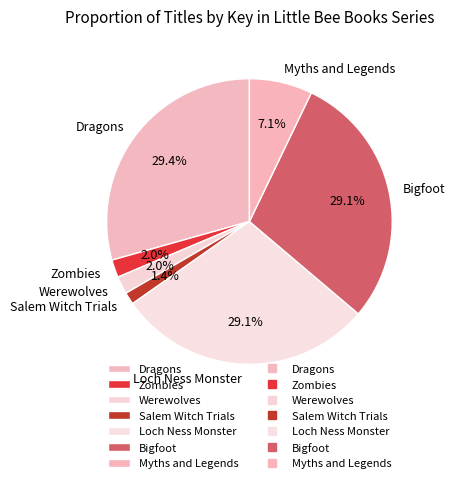

How many slices are in this pie chart?

7